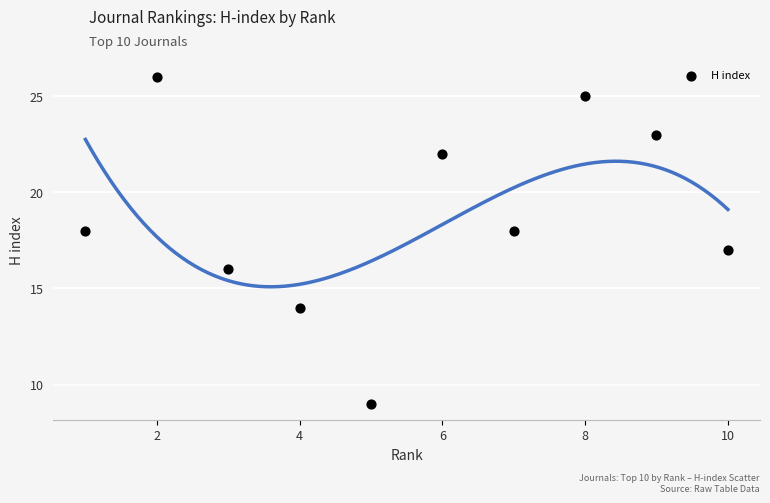

What is the range of X values (max minus min)?

9